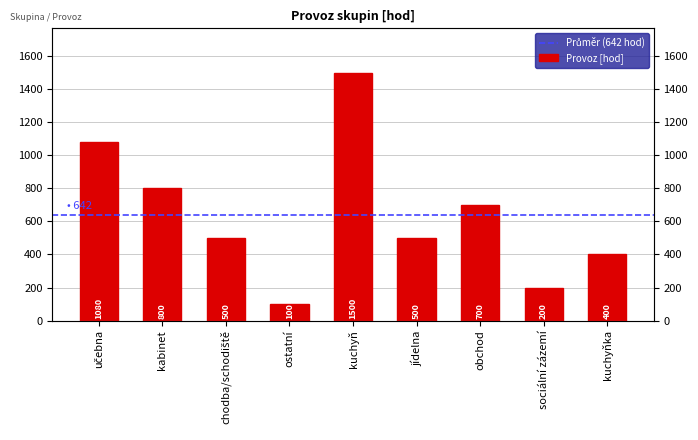

How many distinct data groups are displayed?

1